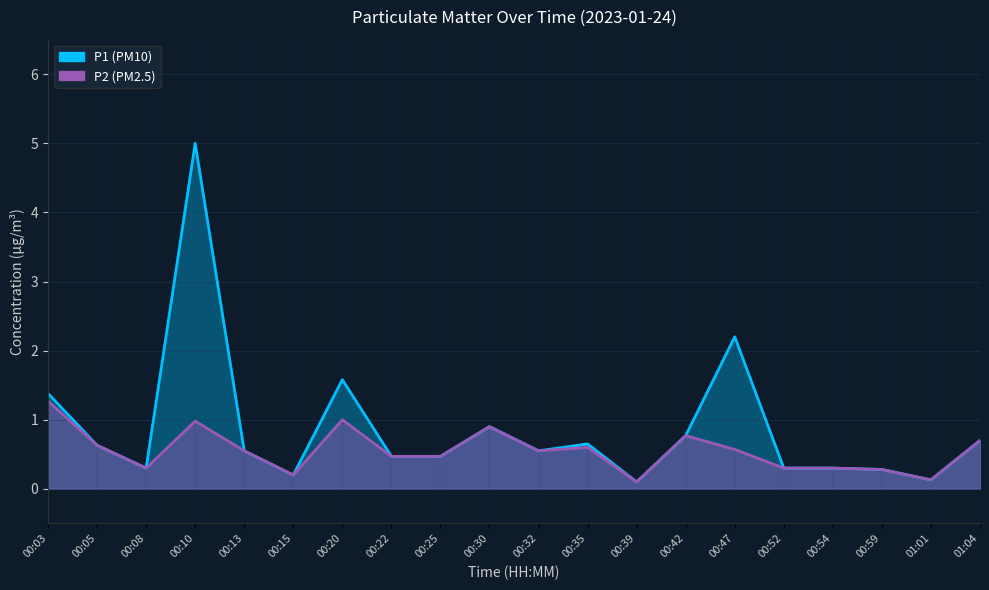

Does the chart display data point markers on the line(s)?

No